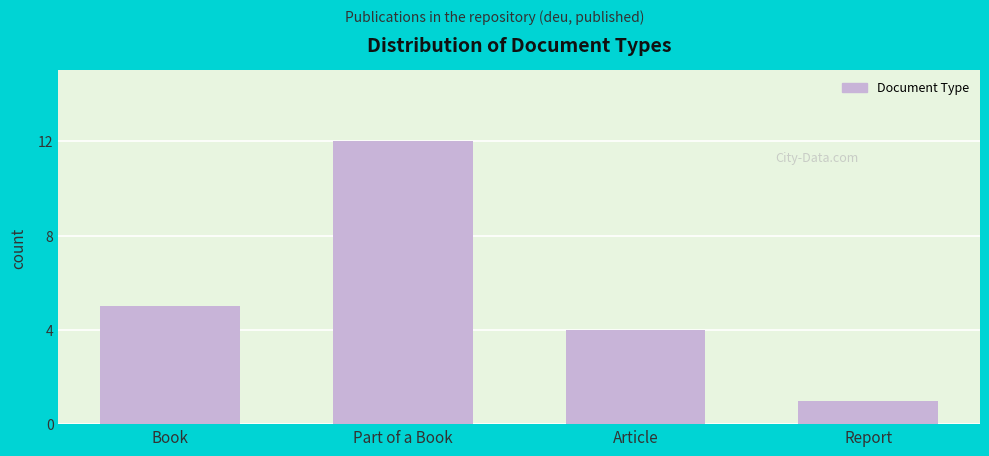

Reading left to right, list all the values displayed in this chart.

Book=5	Part of a Book=12	Article=4	Report=1